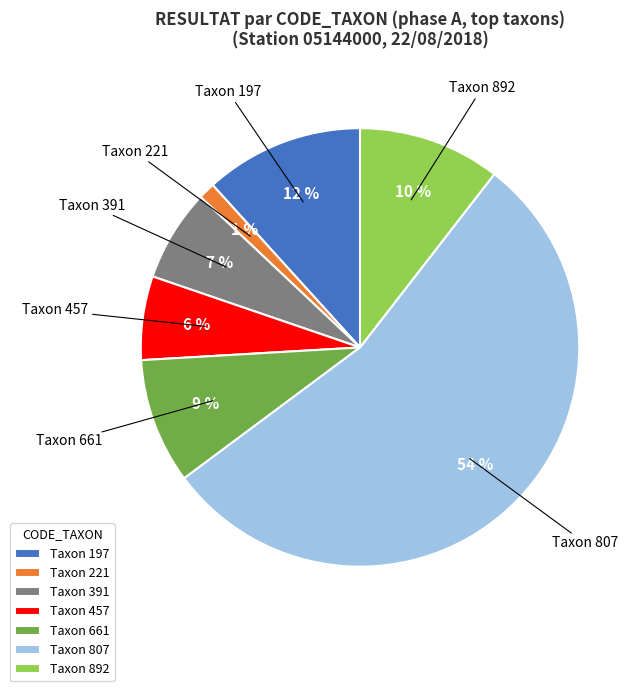

Rank the categories by value from highest to lowest.

Taxon 807, Taxon 197, Taxon 892, Taxon 661, Taxon 391, Taxon 457, Taxon 221